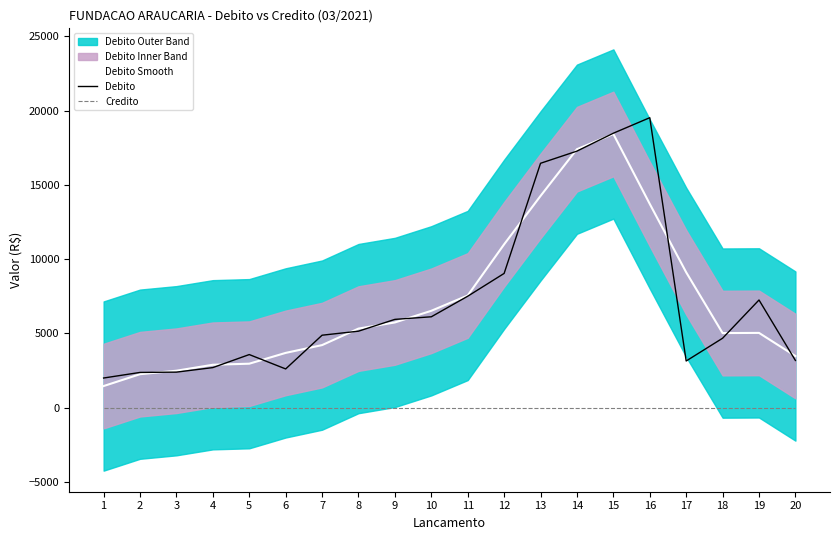

What is the value of the Debito point at the 12th from the left?

9041.0